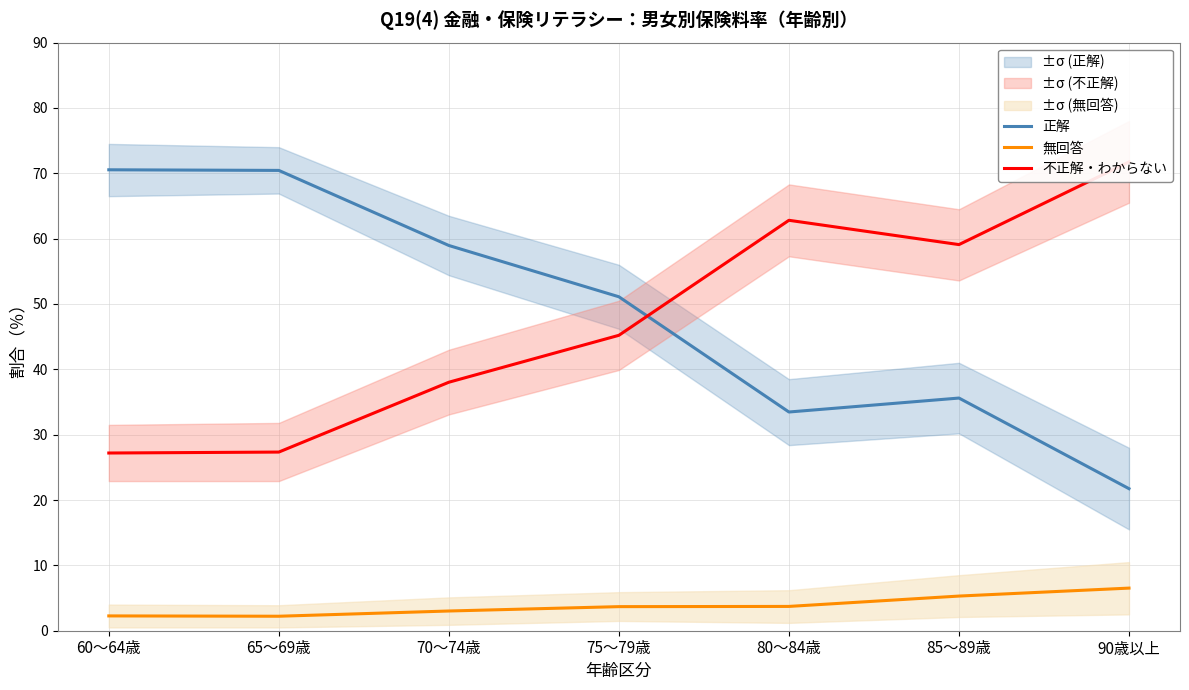

How many lines are shown in the chart?

3